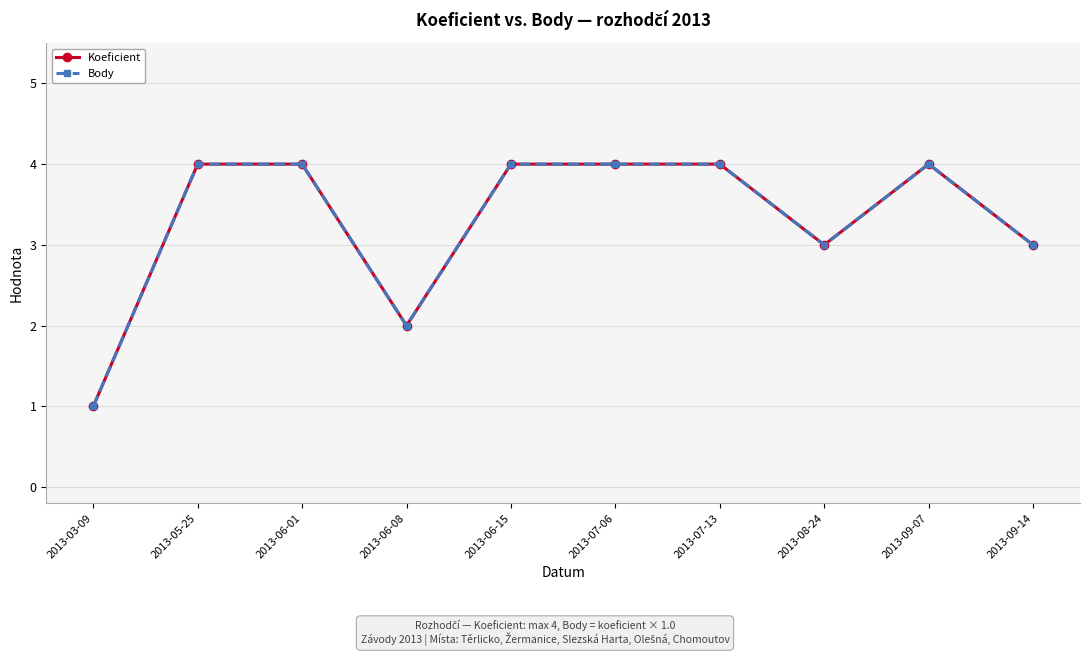

What is the approximate value of Koeficient at 2013-07-13?

4